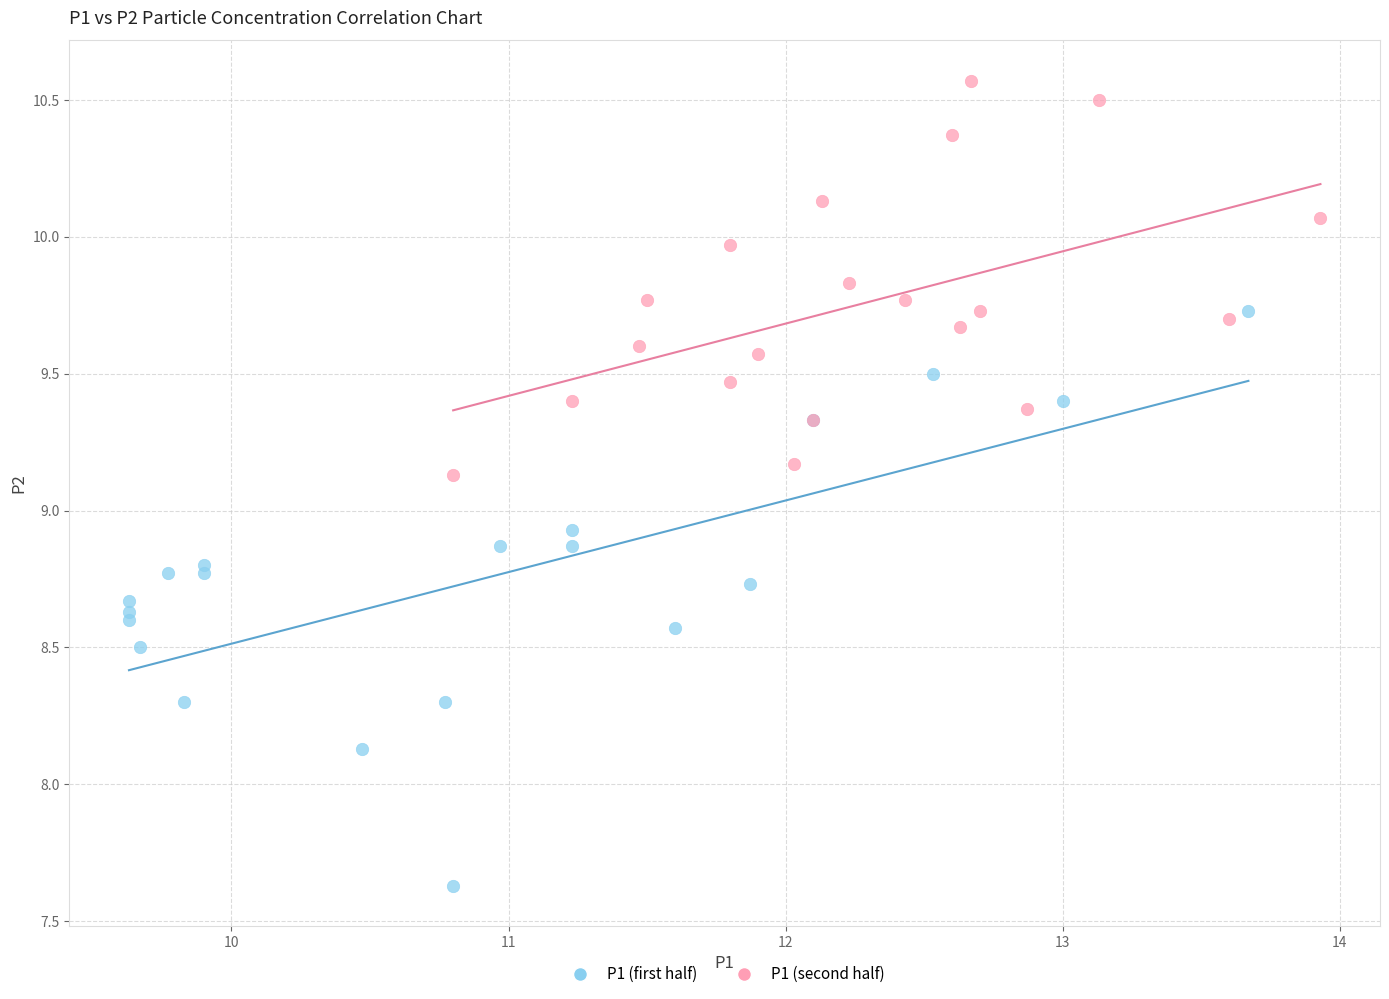

Which series has the largest Y range (max minus min)?

P1 (first half)